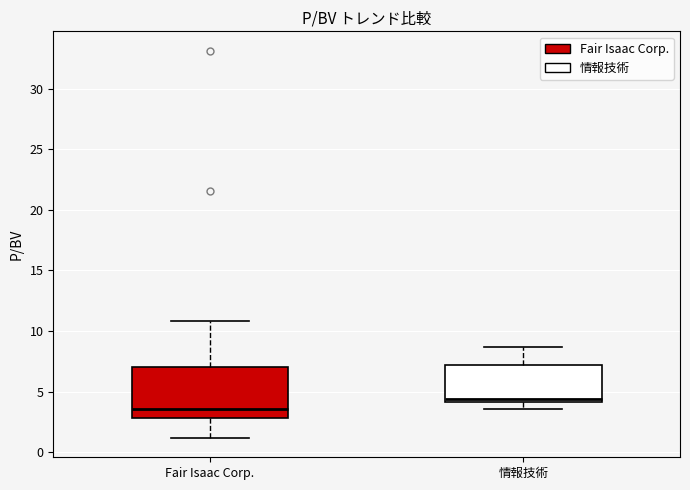

Reading left to right, read every box against the y-axis: the position of its median line, the range the box covers, and the ends of its whiskers. The values are not printed on the chart, so give them approximately, as read against the axis.

Fair Isaac Corp.: median 3.5, box 3.0 to 7.0, whiskers 1.0 to 11.0
情報技術: median 4.5, box 4.0 to 7.0, whiskers 3.5 to 8.5